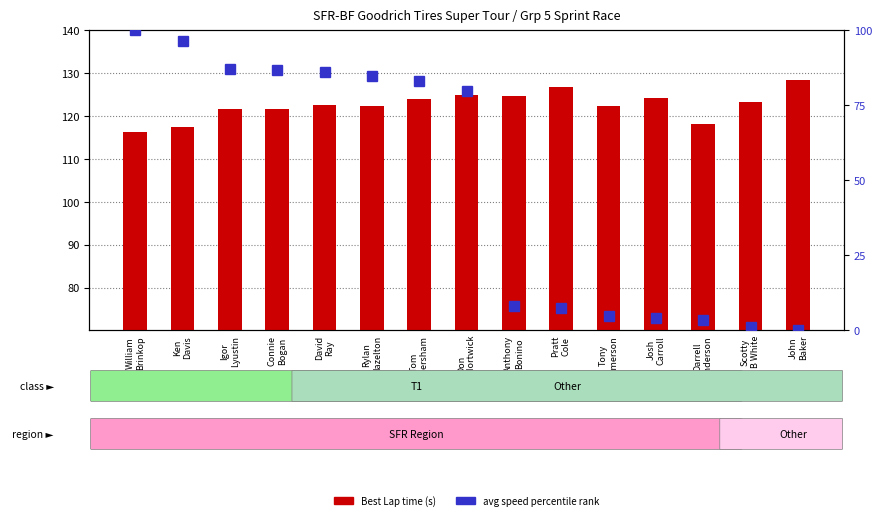

List the series in order of their overall mean, highest first.

Best Lap time (s), avg speed percentile